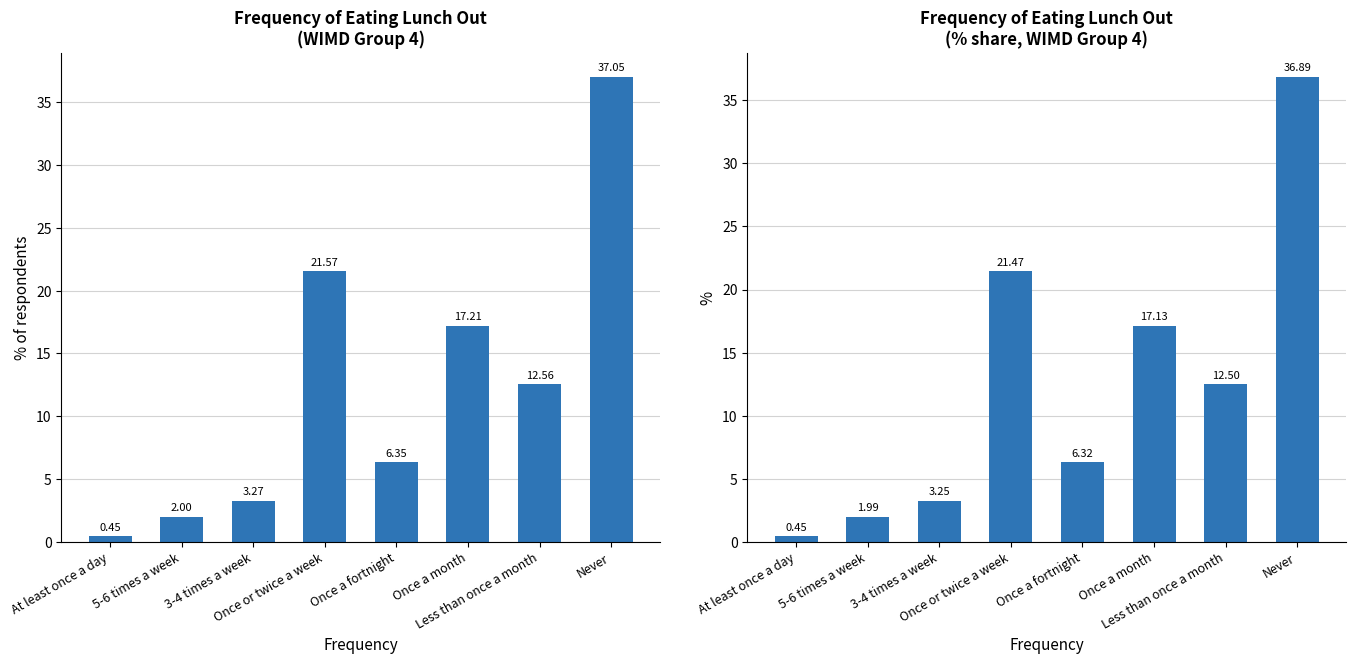

What is the total value across all series at Once a fortnight?

12.7